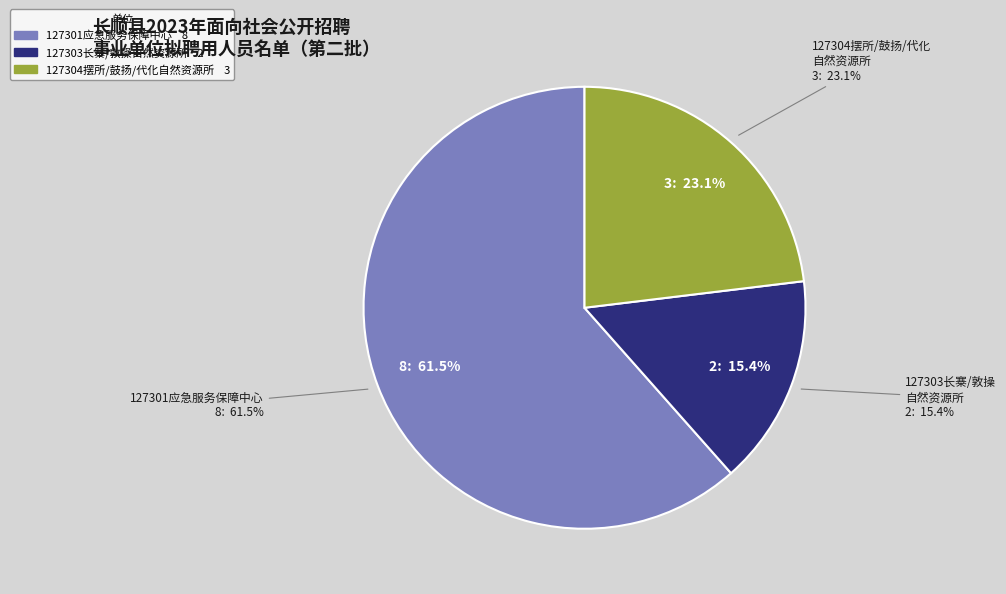

To the nearest percent, what is the combined percentage of 127301长顺县人民政府办公室应急服务保障中心 and 127303长顺县长寨自然资源所、长顺县敦操自然资源所?

77%